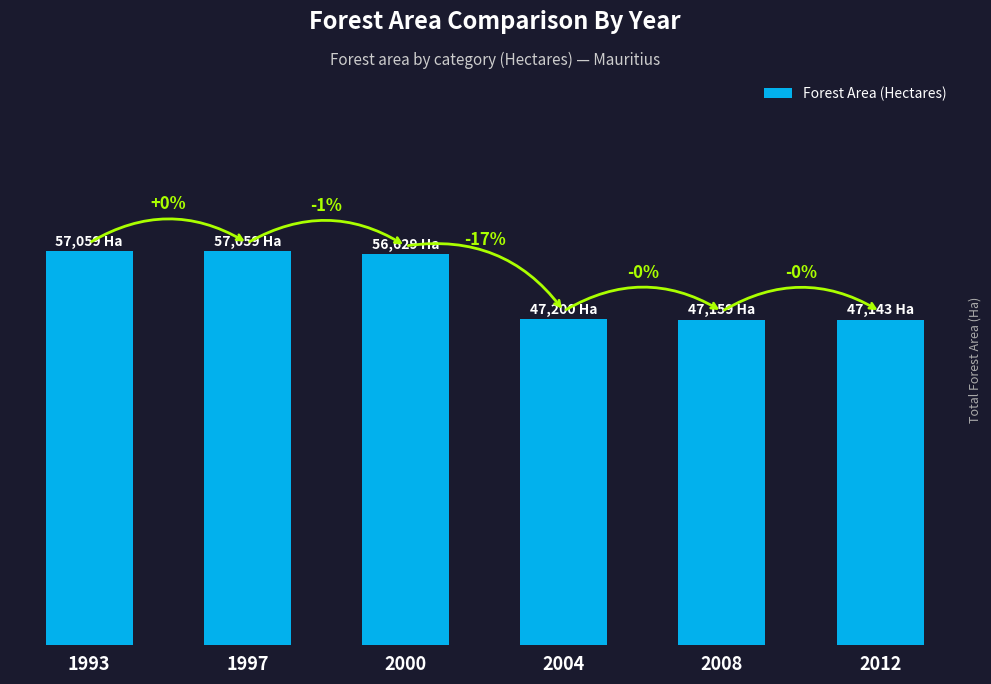

Reading left to right, list all the values displayed in this chart.

57059	57059	56629	47200	47159	47143